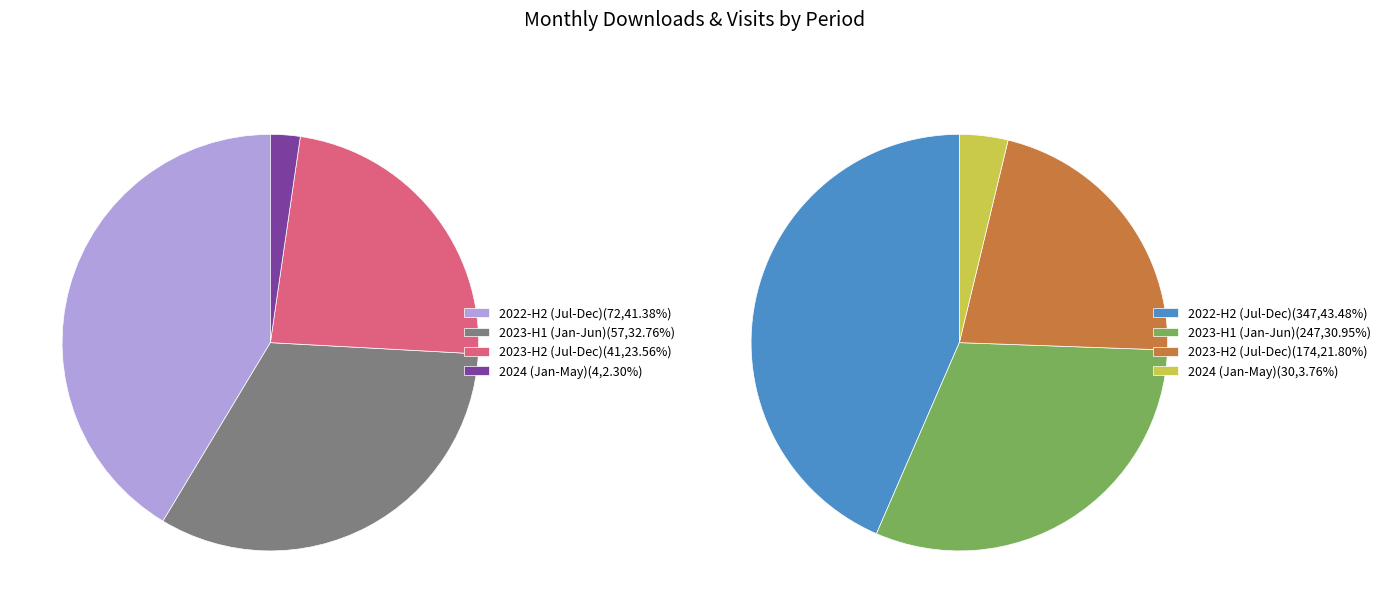

Rank the series by their average value, from highest to lowest.

2022-H2 (Jul-Dec), 2023-H1 (Jan-Jun), 2023-H2 (Jul-Dec), 2024 (Jan-May)